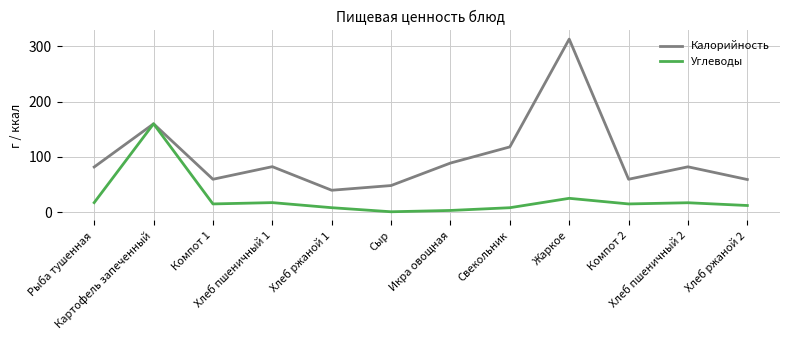

What is the highest value of the Калорийность series?

313.0